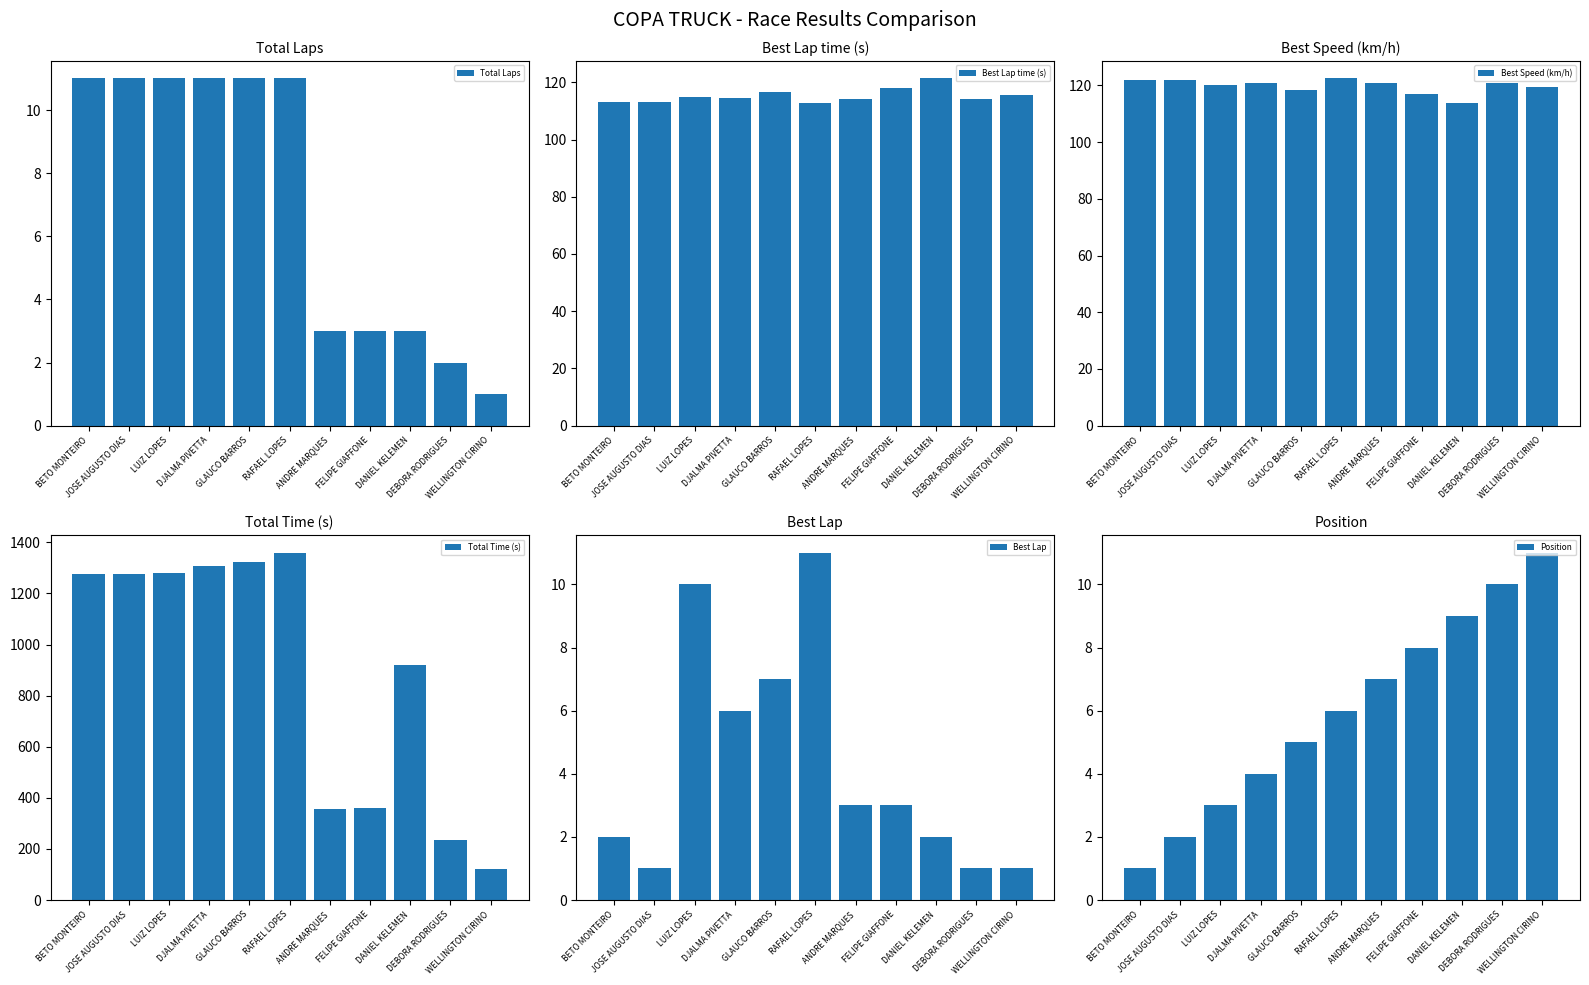

What is the average value of the Position series?

6